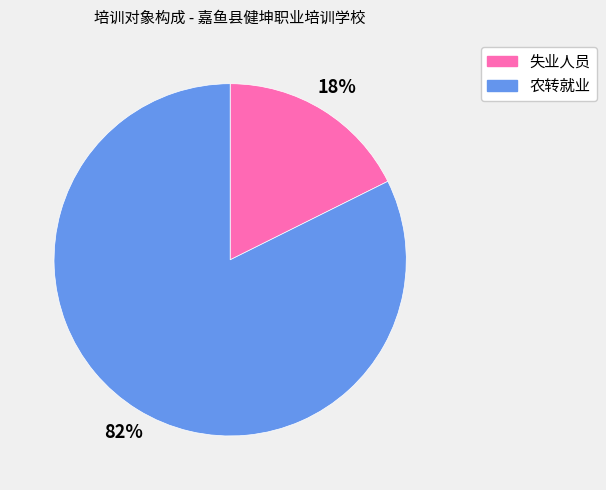

Which slice is the smallest?

失业人员